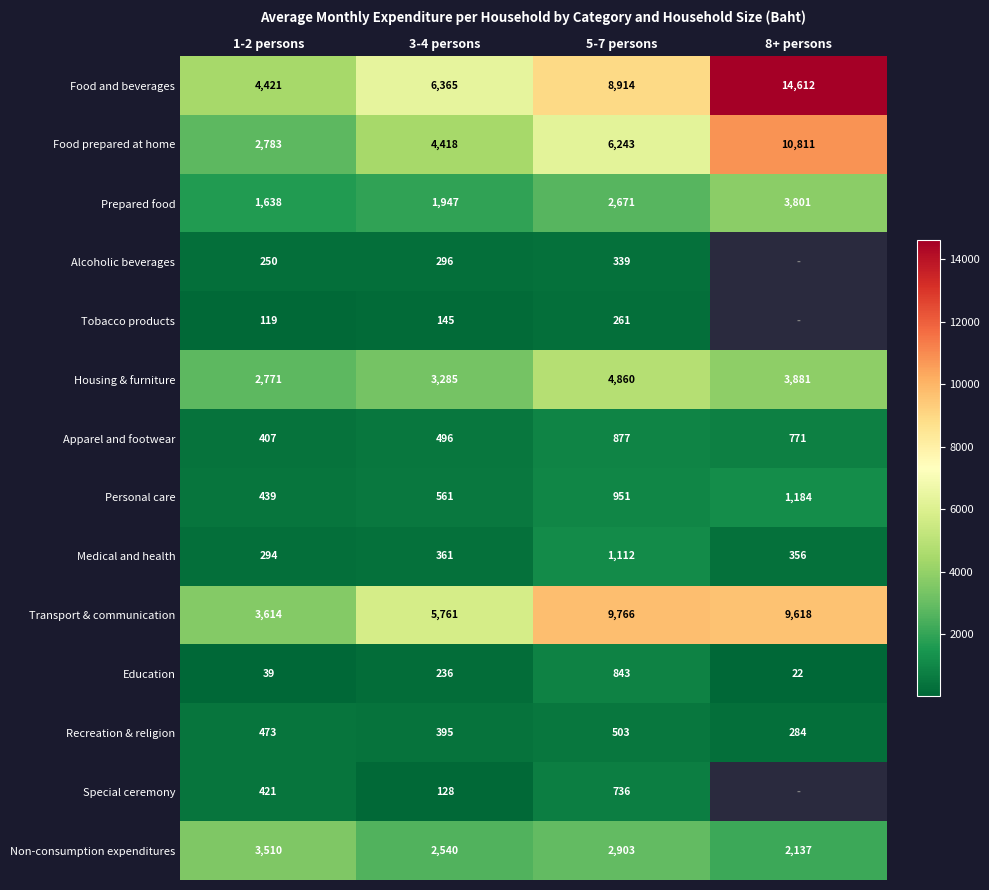

What is the spread (max minus min) of values at 1-2 persons?

4382